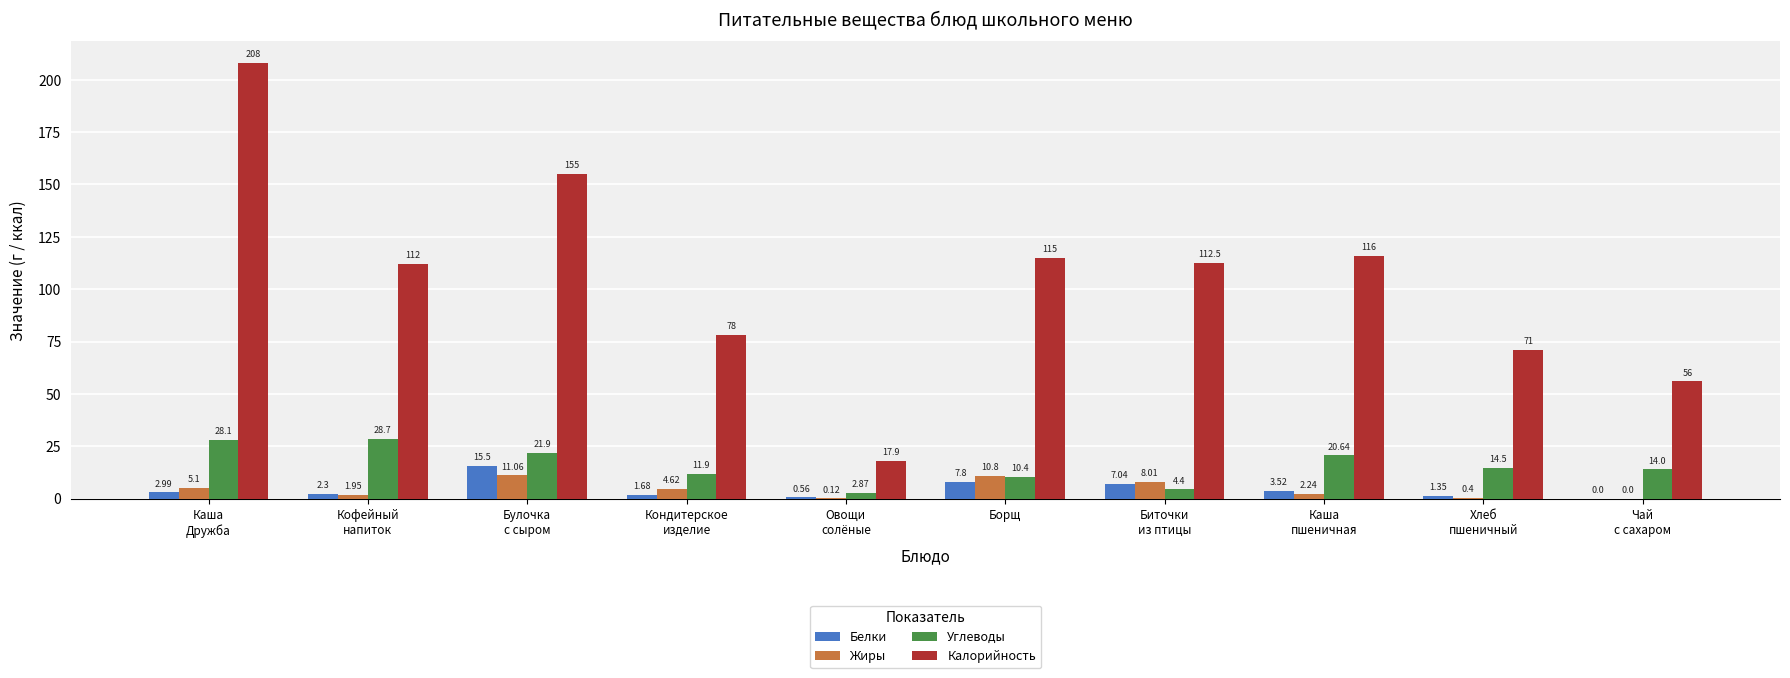

Which series has the largest total across all categories?

Калорийность